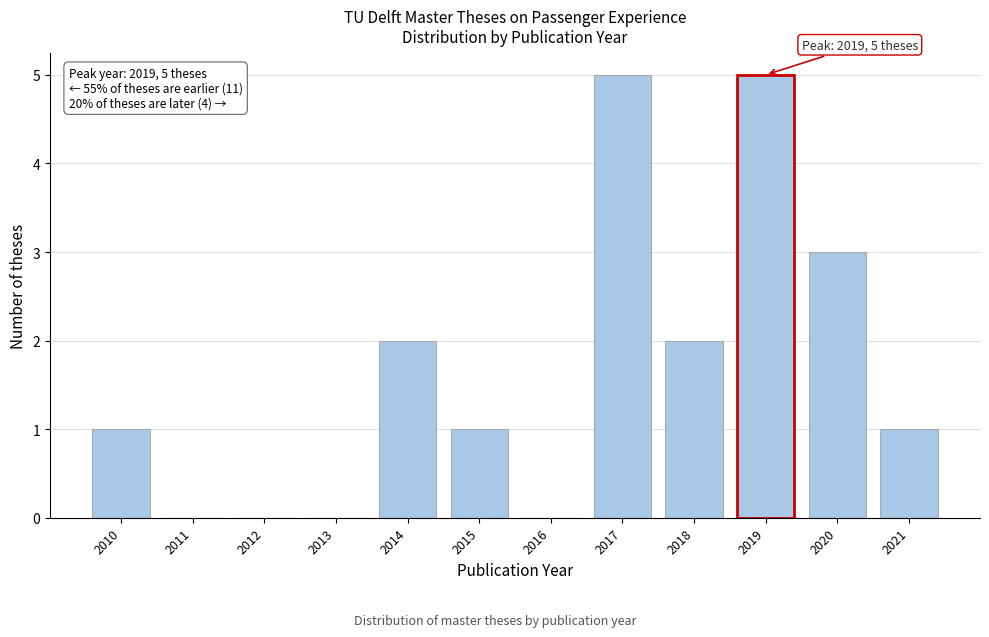

Reading left to right, extract all data points from this chart.

2010=1	2011=0	2012=0	2013=0	2014=2	2015=1	2016=0	2017=5	2018=2	2019=5	2020=3	2021=1